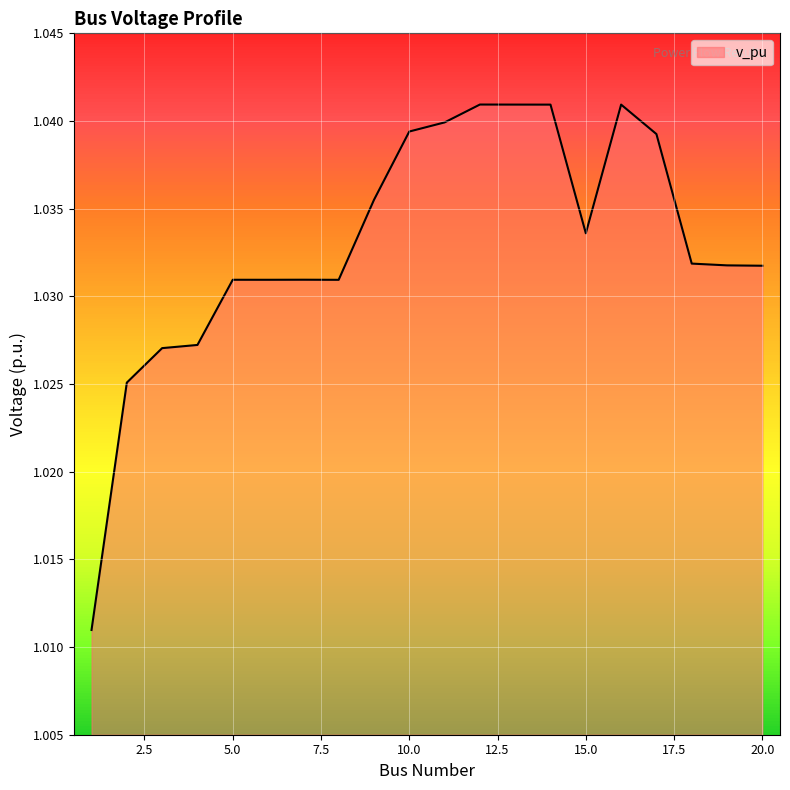

List the labels in order of value, smallest first.

1, 2, 3, 4, 8, 6, 5, 7, 20, 19, 18, 15, 9, 17, 10, 11, 14, 16, 13, 12